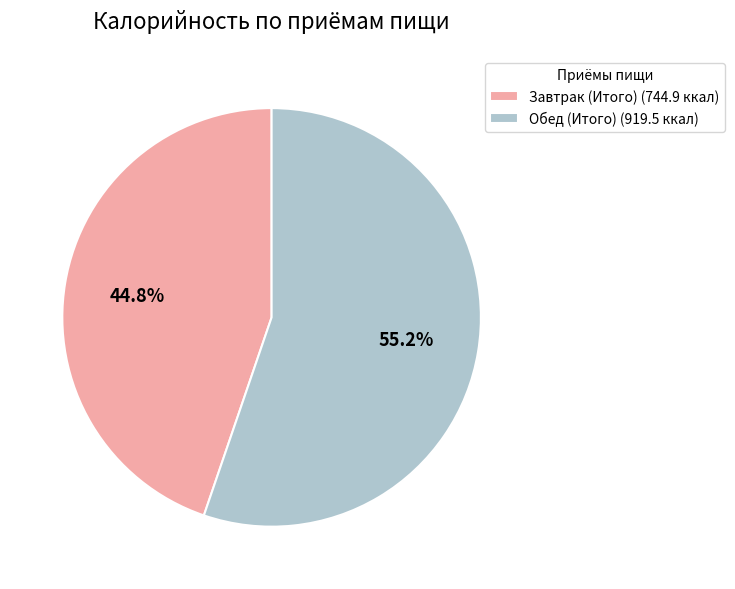

True or false: Завтрак (Итого) accounts for 45% of the total.

True